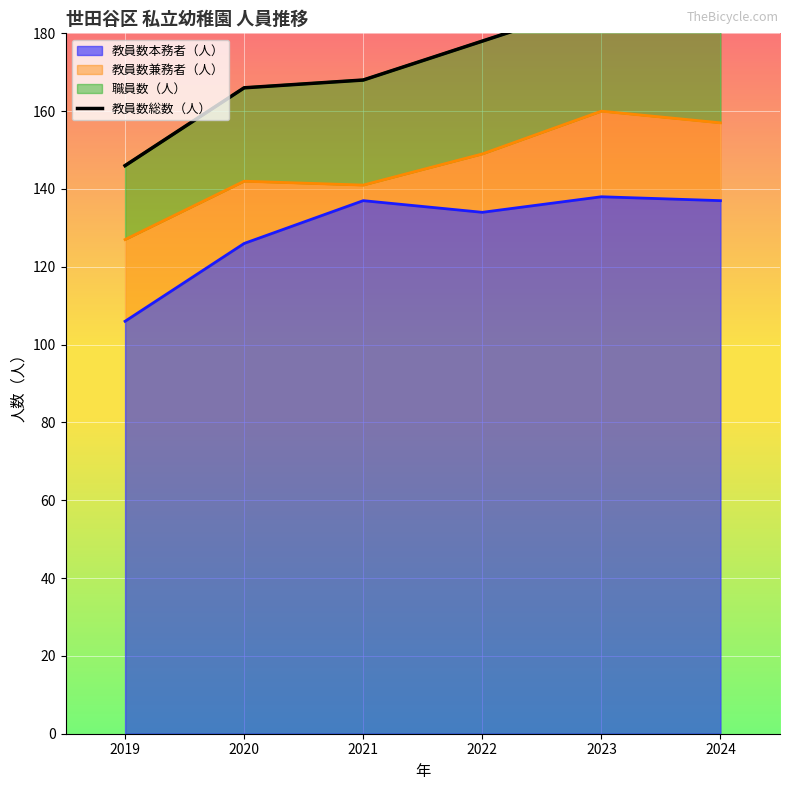

How many lines are shown in the chart?

1